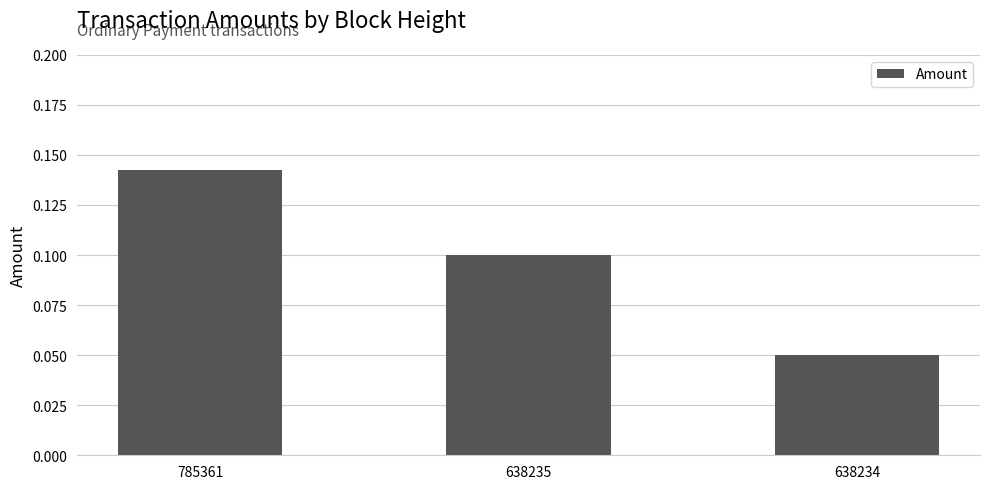

What is the sum of all values?

0.3